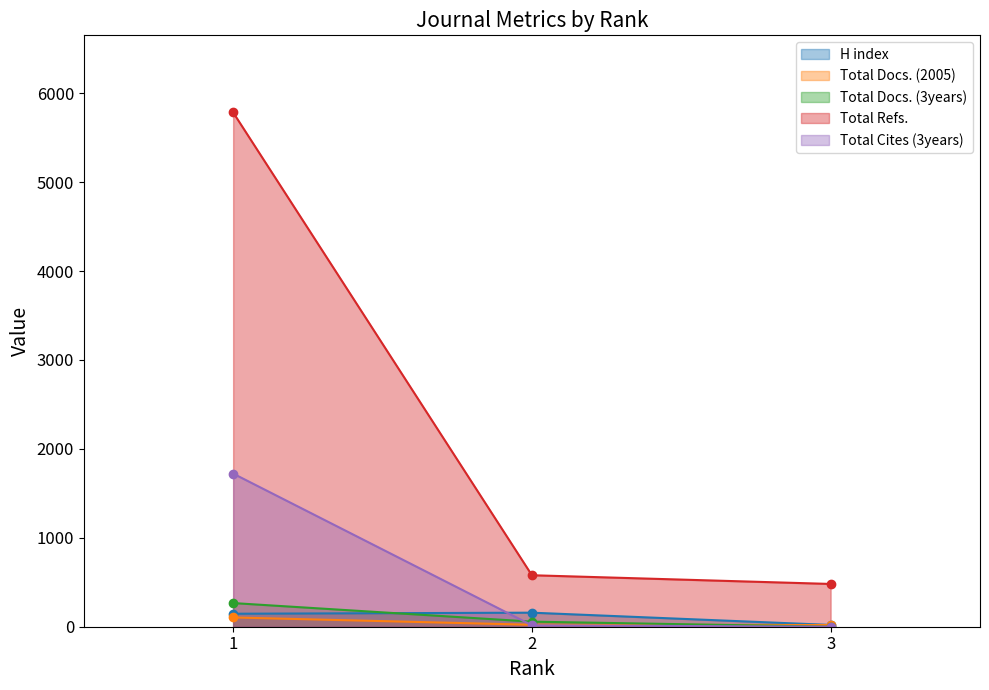

How many data points in Total Docs. (3years) are above 57?

1